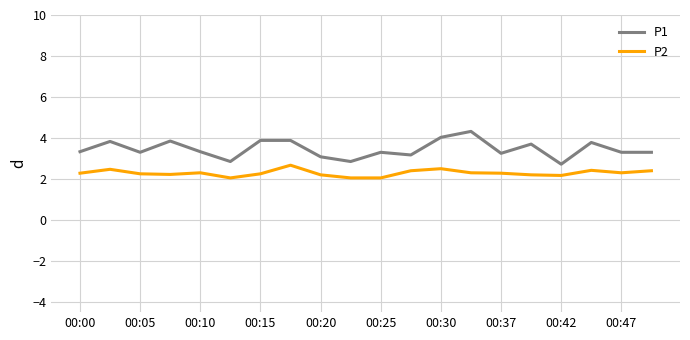

Does the chart have visible grid lines?

Yes